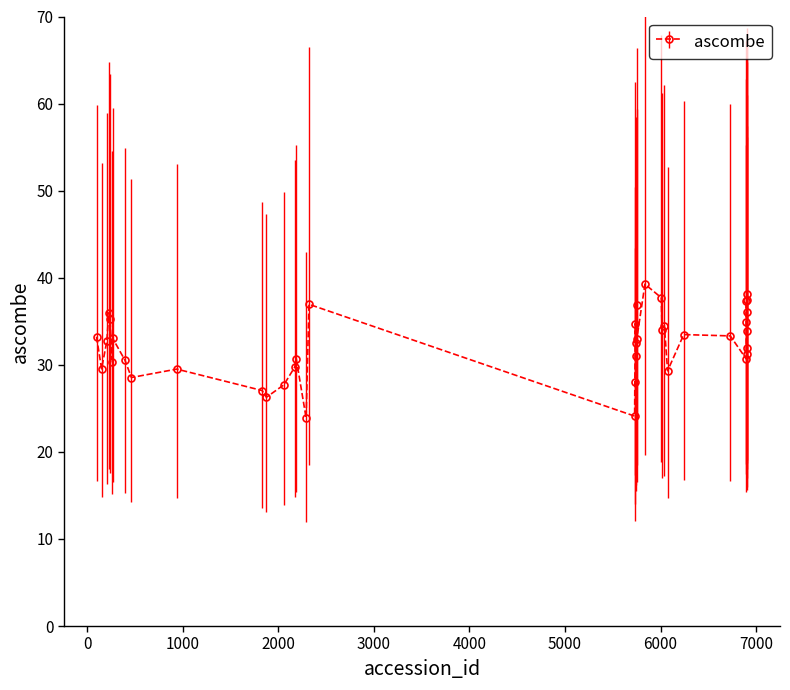

True or false: the data has more than 2 interior local peaks.

True